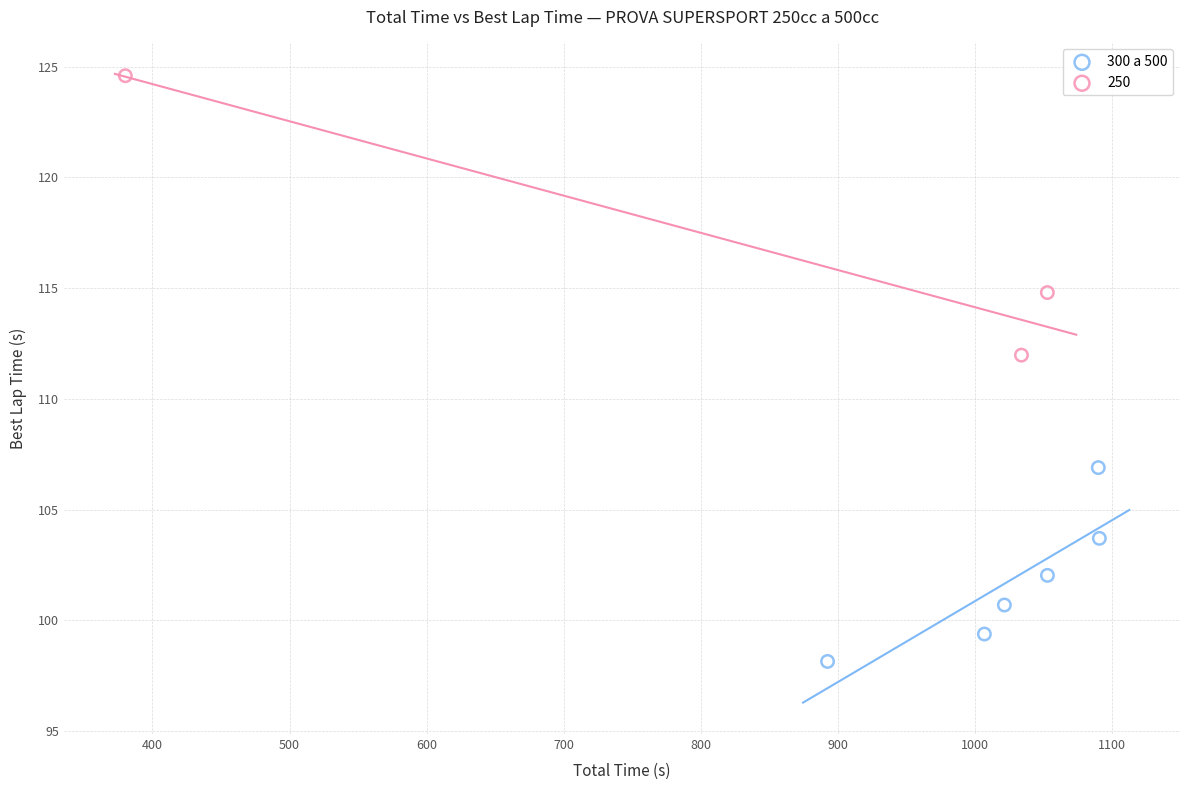

Which series has the widest spread of Y values?

250